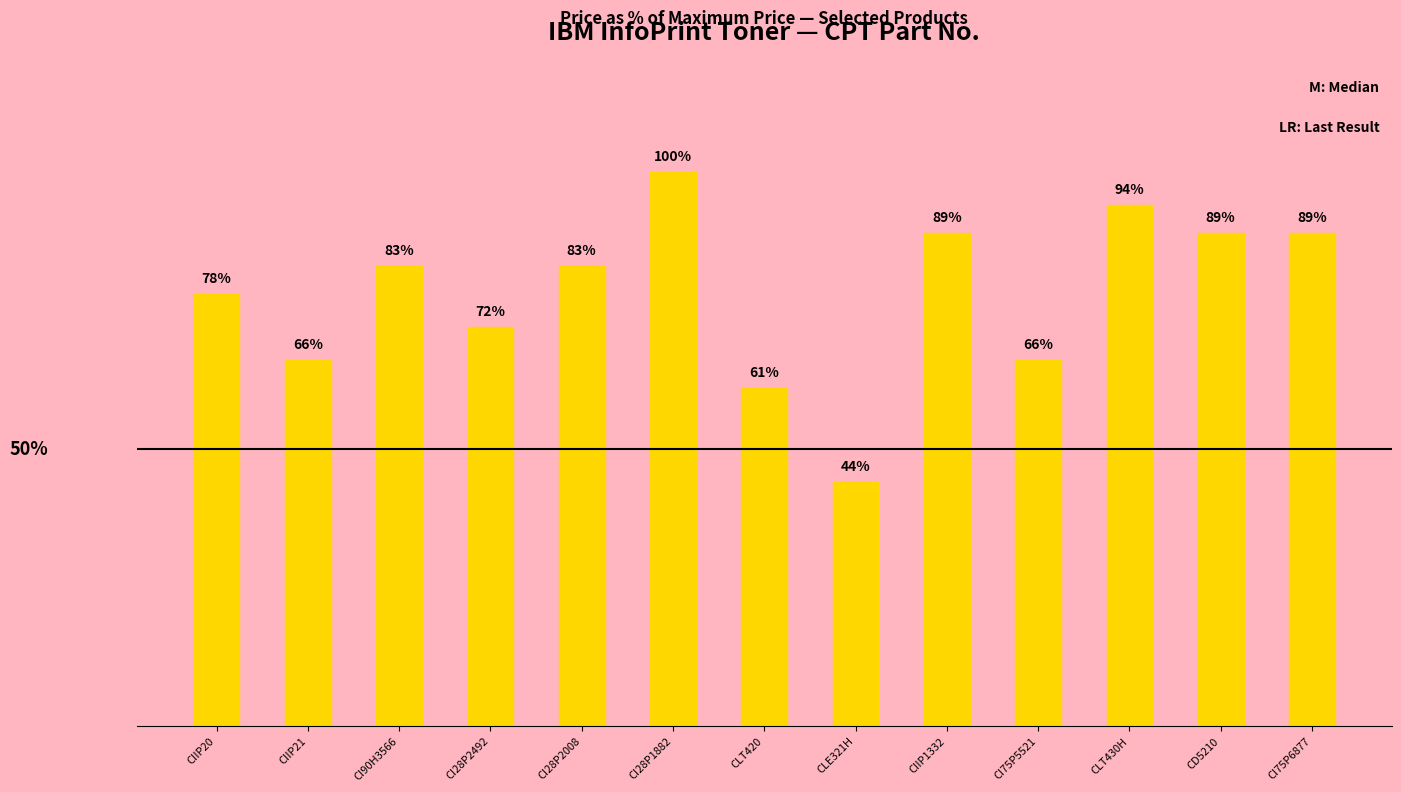

Between CIIP1332 and CI28P2492, which is larger?

CIIP1332